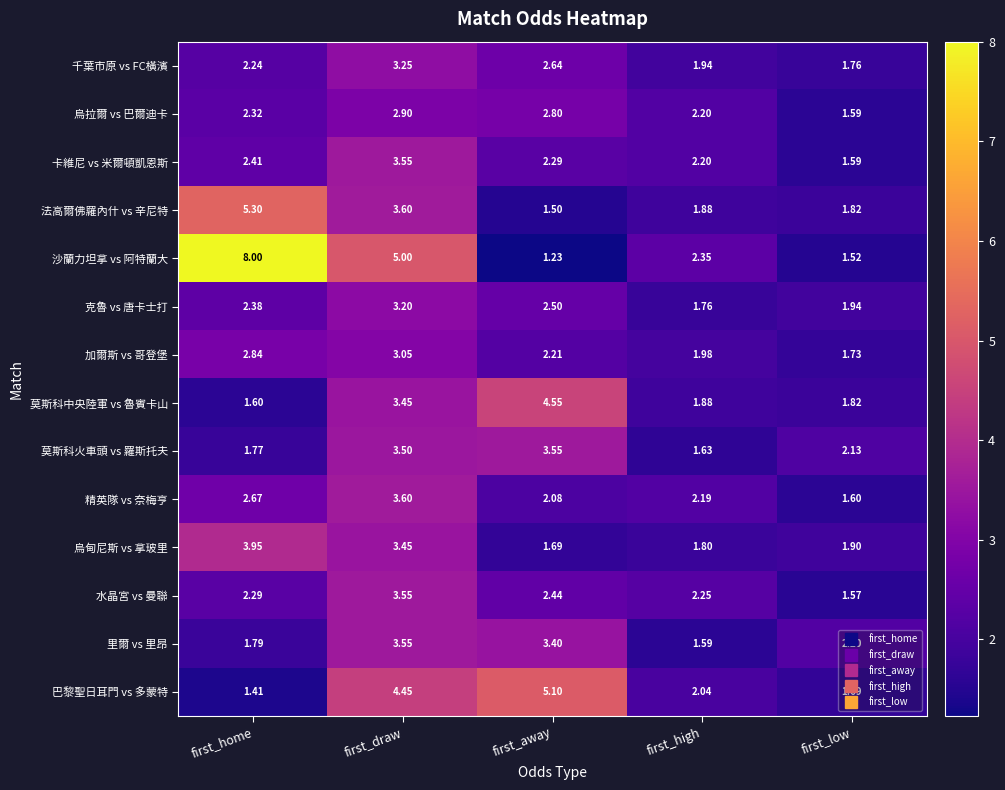

What is the spread (max minus min) of values at first_high?

0.8